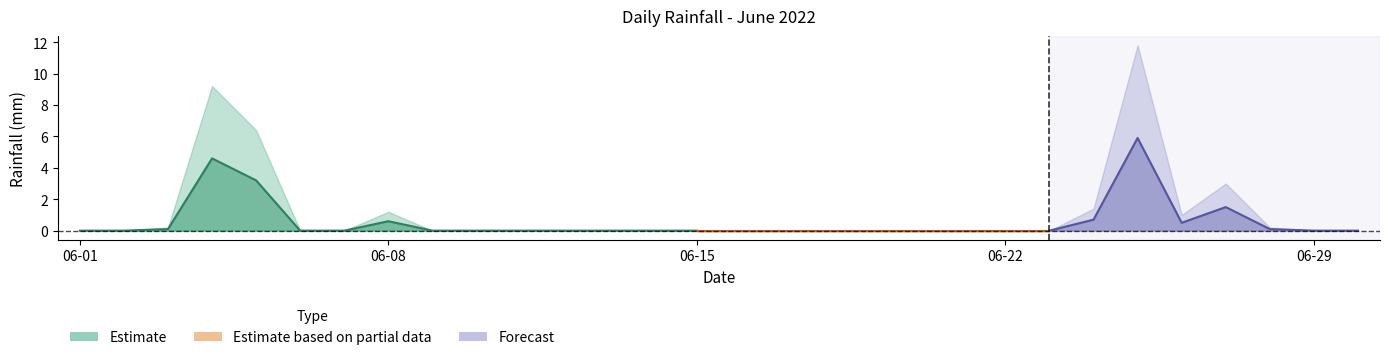

List the labels in order of value, smallest first.

2022-06-01, 2022-06-02, 2022-06-06, 2022-06-07, 2022-06-09, 2022-06-10, 2022-06-11, 2022-06-12, 2022-06-13, 2022-06-14, 2022-06-15, 2022-06-16, 2022-06-17, 2022-06-18, 2022-06-19, 2022-06-20, 2022-06-21, 2022-06-22, 2022-06-23, 2022-06-29, 2022-06-30, 2022-06-03, 2022-06-28, 2022-06-26, 2022-06-08, 2022-06-24, 2022-06-27, 2022-06-05, 2022-06-04, 2022-06-25